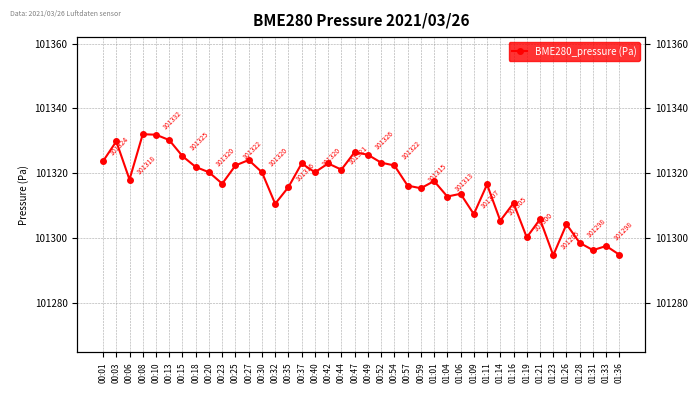

List the labels in order of value, smallest first.

01:23, 01:36, 01:31, 01:33, 01:28, 01:19, 01:26, 01:14, 01:21, 01:09, 00:32, 01:16, 01:04, 01:06, 00:59, 00:35, 00:57, 01:11, 00:23, 01:01, 00:06, 00:20, 00:30, 00:40, 00:44, 00:18, 00:25, 00:54, 00:37, 00:42, 00:52, 00:01, 00:27, 00:15, 00:49, 00:47, 00:03, 00:13, 00:10, 00:08